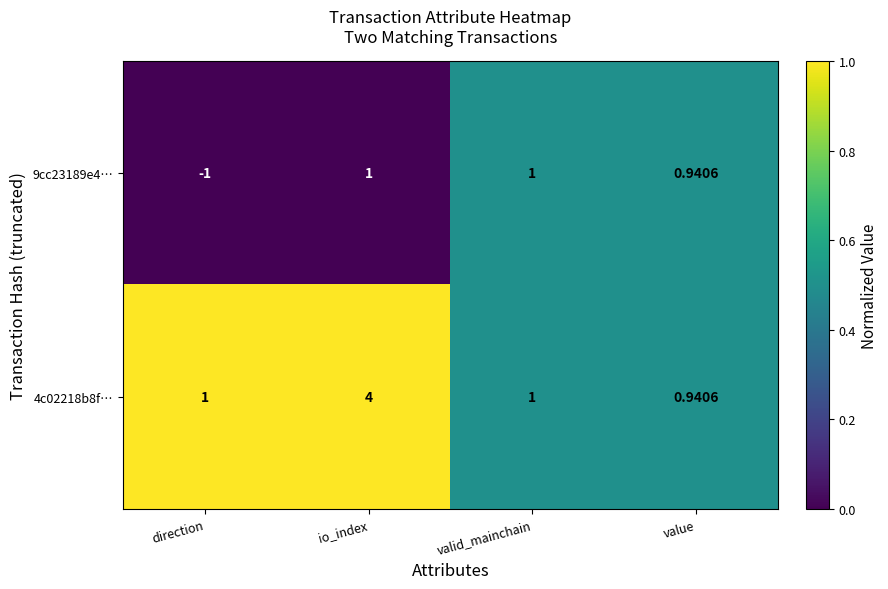

At which label does 4c02218b8f… reach its minimum?

value